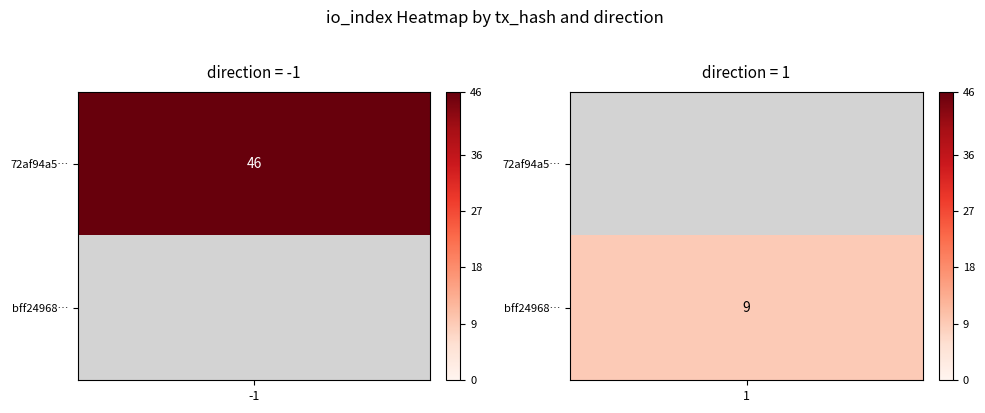

Is it true that bff249687e45a508ed6a44aeda456f8307a1a0c equals 9 at io_index?

True